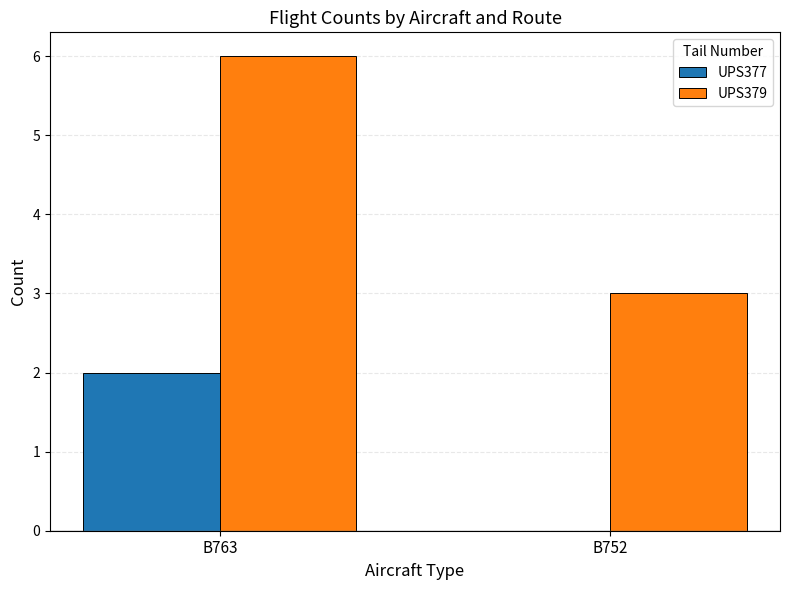

Count the UPS379 values in the range 3 to 6.

2